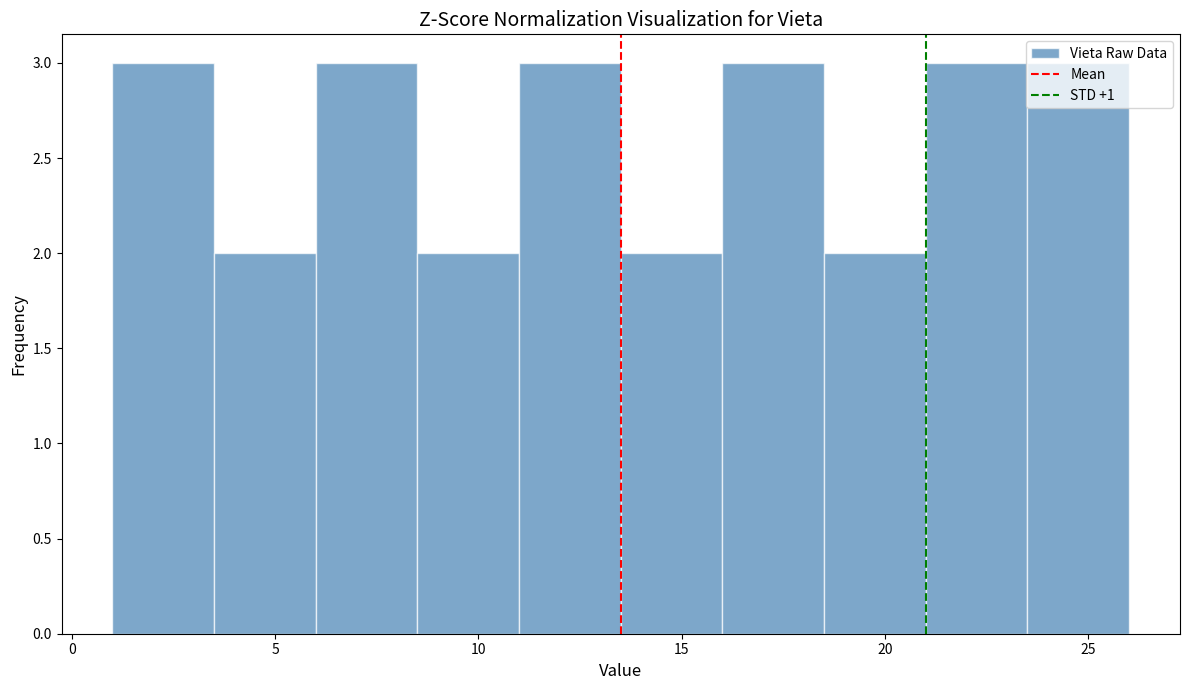

Reading left to right, list every bar in this chart as the range it spans on the x-axis followed by its height. The values are not printed on the chart, so give them approximately, as read against the axis.

1.0 to 3.5: 3
3.5 to 6.0: 2
6.0 to 8.5: 3
8.5 to 11.0: 2
11.0 to 13.5: 3
13.5 to 16.0: 2
16.0 to 18.5: 3
18.5 to 21.0: 2
21.0 to 23.5: 3
23.5 to 26.0: 3